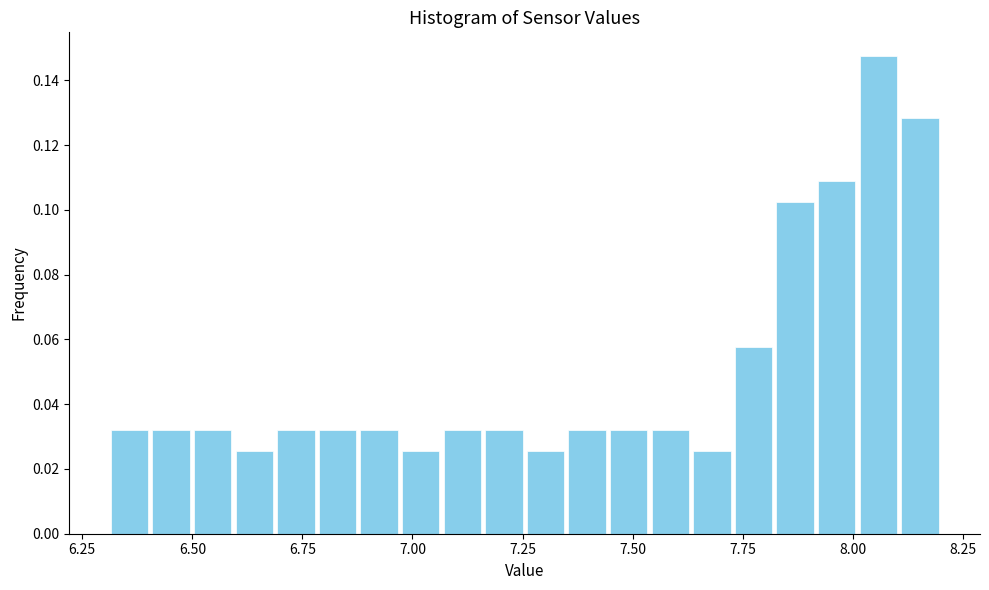

Read against the x-axis, roughly where is the centre of the tallest bar?

8.05